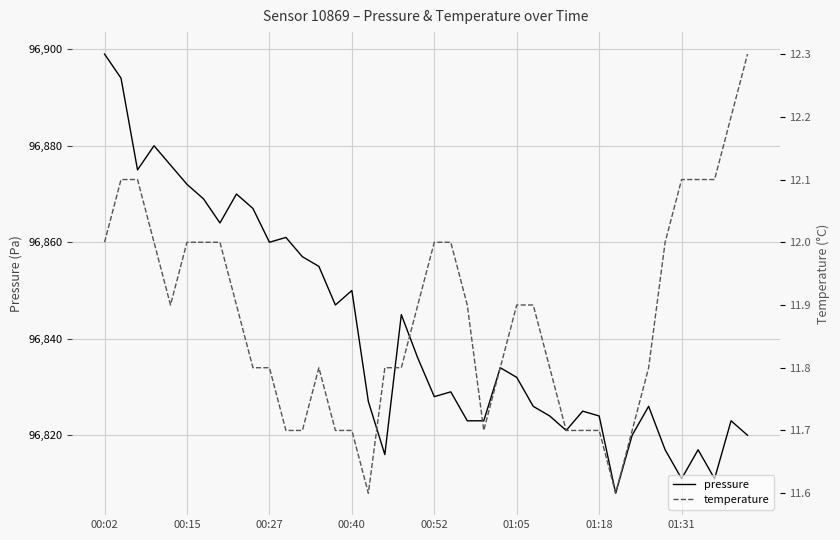

What is the difference between the highest and lowest values at 18?

96833.2